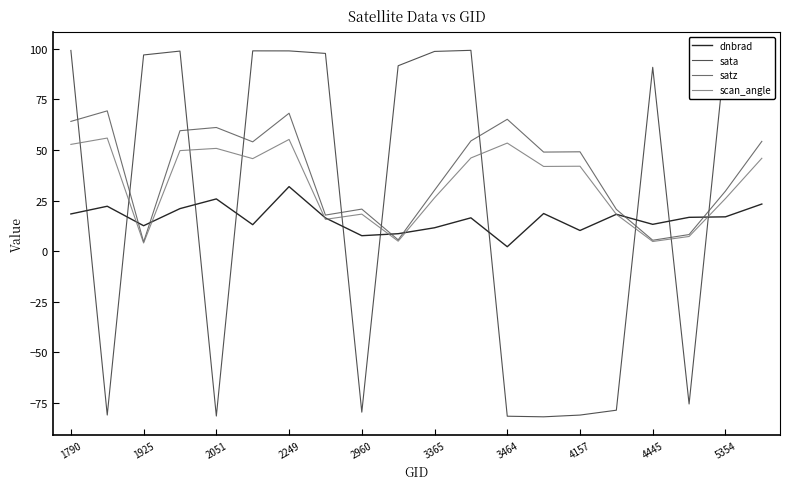

What is the minimum value shown in the chart?

-81.8